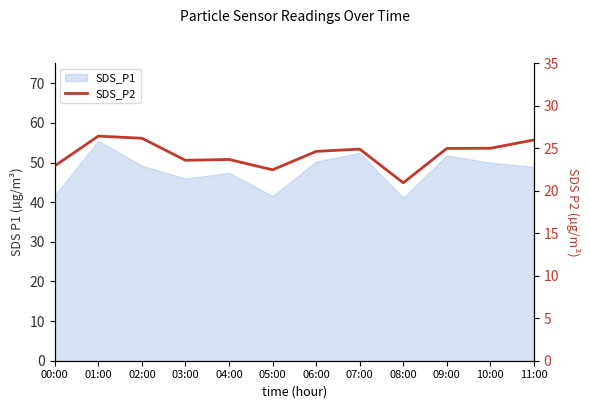

What is the label of the 7th point from the right?

05:00